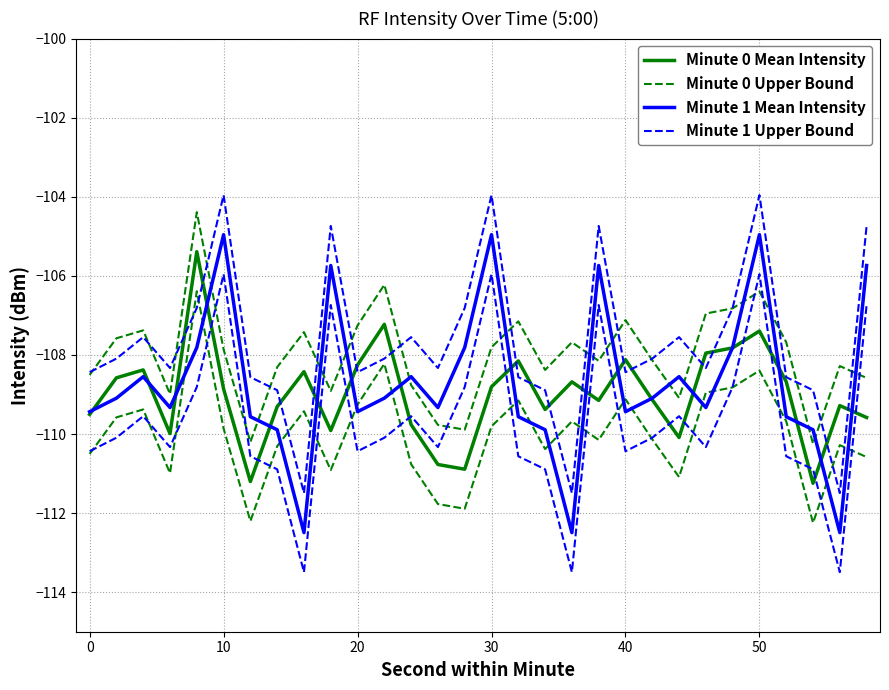

The value of Minute 0 Upper Bound at 9 is -37.7. True or false?

False